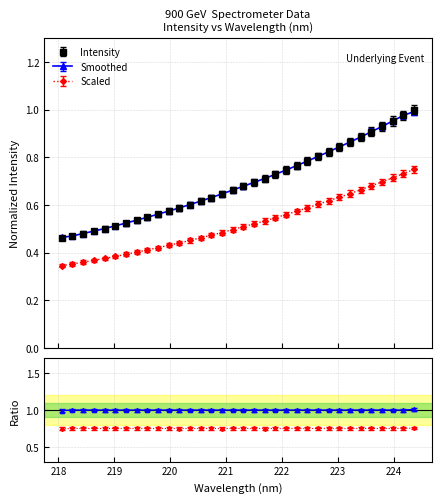

What is the minimum value shown in the chart?

0.4